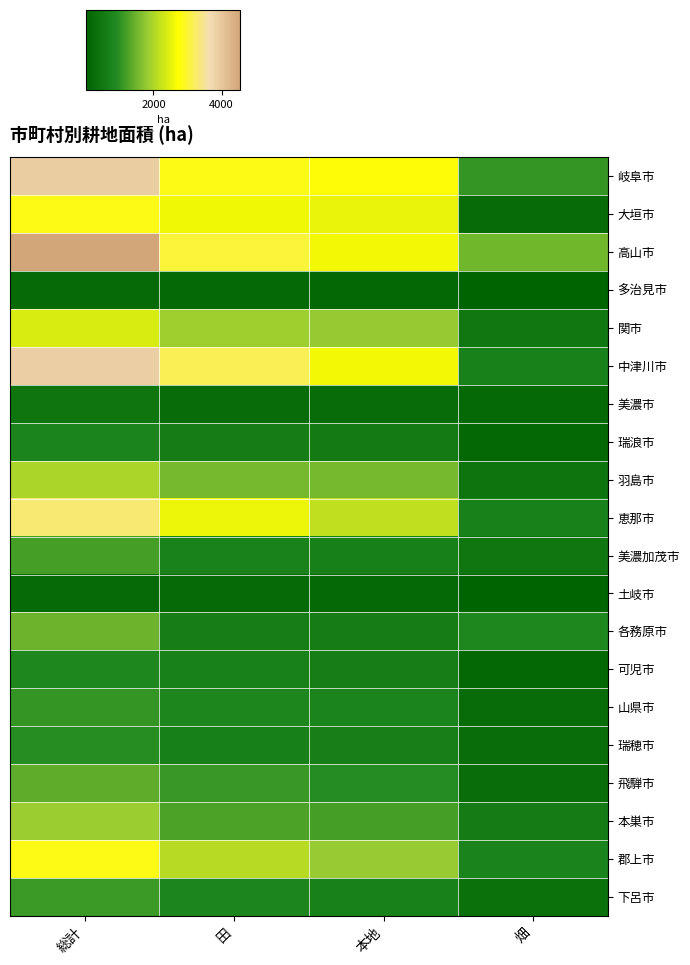

Reading right to left, transcribe all the data shown in this chart.

岐阜市: 畑=1070	本地=2760	田=2830	総計=3900
大垣市: 畑=216	本地=2540	田=2610	総計=2830
高山市: 畑=1530	本地=2630	田=3010	総計=4540
多治見市: 畑=30	本地=154	田=167	総計=197
関市: 畑=493	本地=1790	田=1890	総計=2390
中津川市: 畑=718	本地=2630	田=3150	総計=3870
美濃市: 畑=172	本地=248	田=259	総計=431
瑞浪市: 畑=140	本地=563	田=636	総計=776
羽島市: 畑=421	本地=1560	田=1570	総計=1990
恵那市: 畑=726	本地=2170	田=2580	総計=3310
美濃加茂市: 畑=456	本地=685	田=735	総計=1190
土岐市: 畑=20	本地=170	田=193	総計=213
各務原市: 畑=844	本地=622	田=653	総計=1500
可児市: 畑=144	本地=646	田=694	総計=838
山県市: 畑=255	本地=762	田=816	総計=1070
瑞穂市: 畑=279	本地=670	田=688	総計=967
飛騨市: 畑=274	本地=955	田=1110	総計=1380
本巣市: 畑=593	本地=1190	田=1250	総計=1840
郡上市: 畑=752	本地=1820	田=2090	総計=2840
下呂市: 畑=330	本地=700	田=797	総計=1130